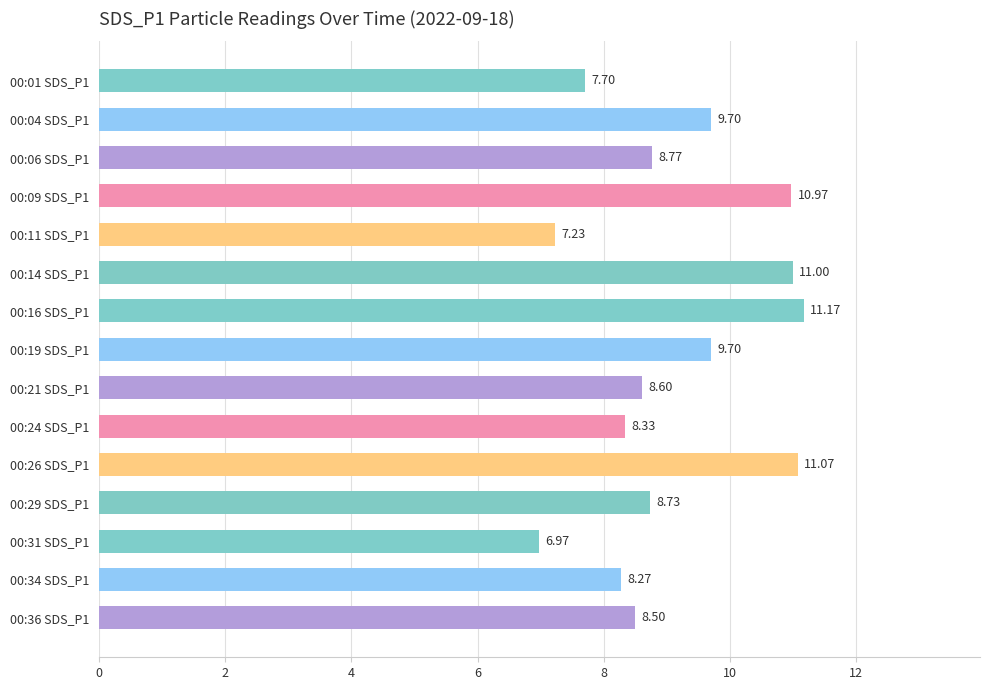

Between 00:01 SDS_P1 and 00:36 SDS_P1, which is larger?

00:36 SDS_P1